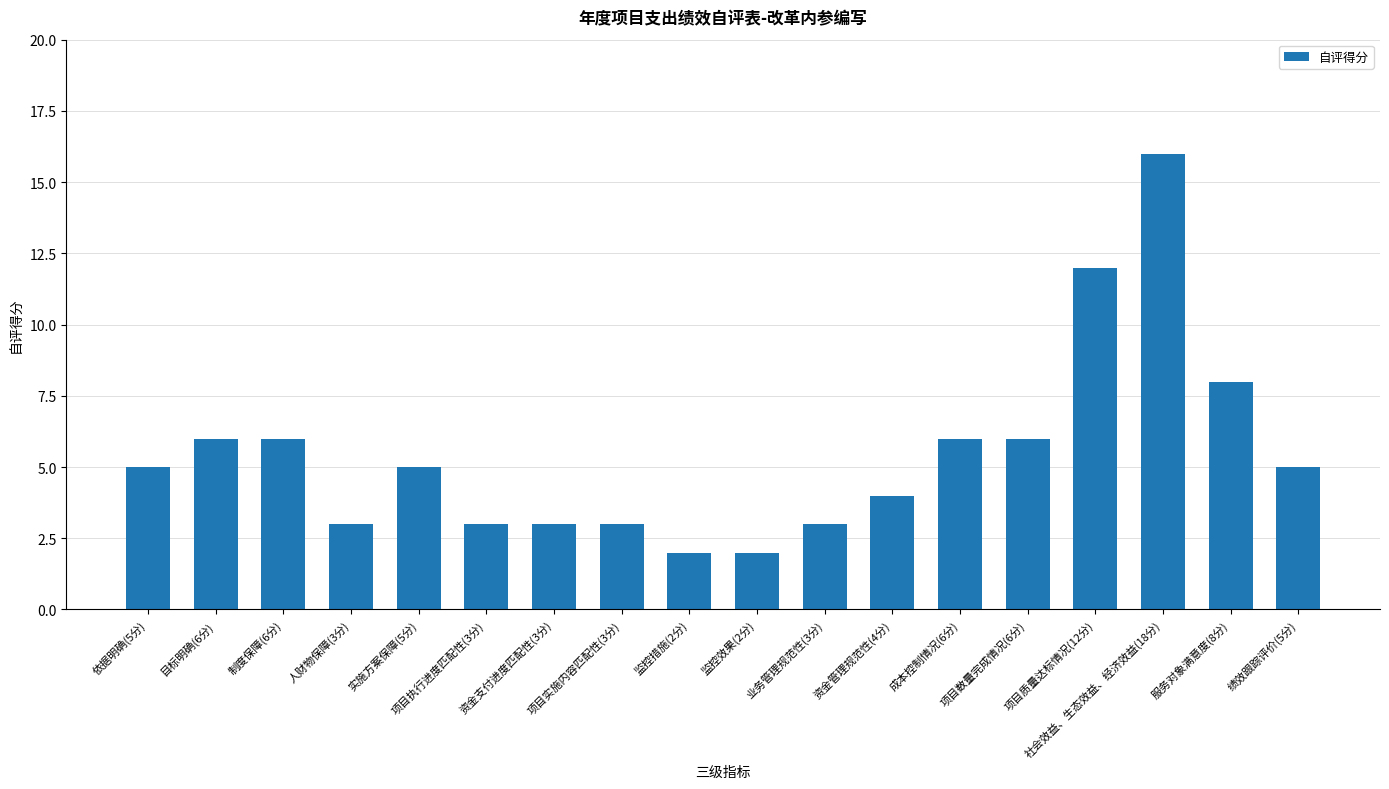

What is the minimum value shown in the chart?

2